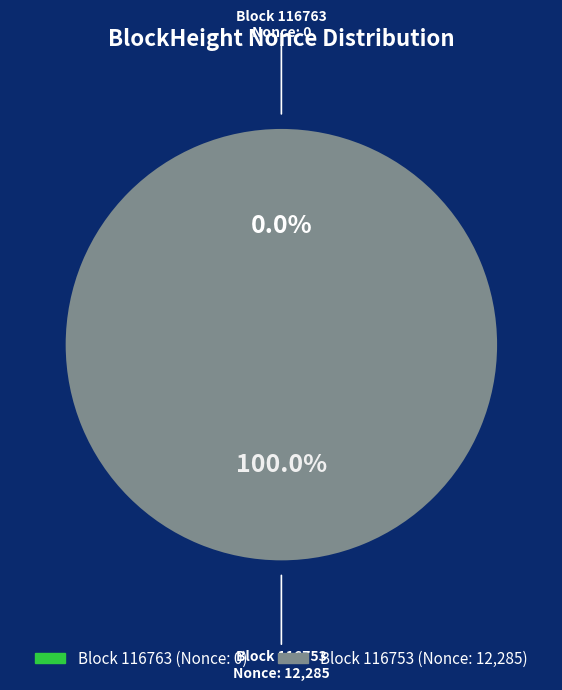

Is it true that 116763 is 0% of the pie?

True